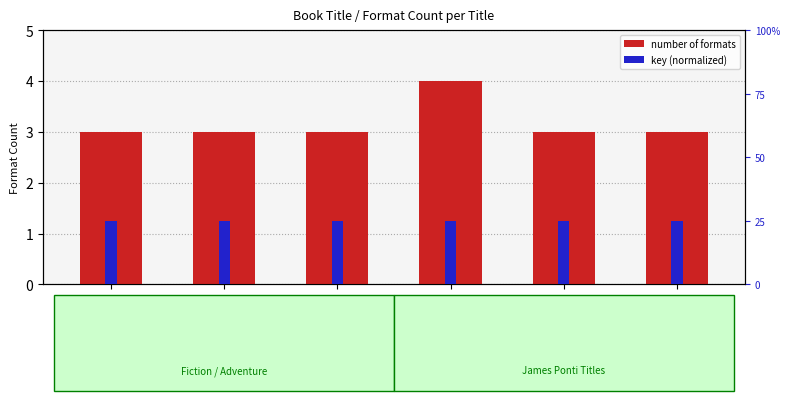

At how many categories does at least one series exceed 1?

6